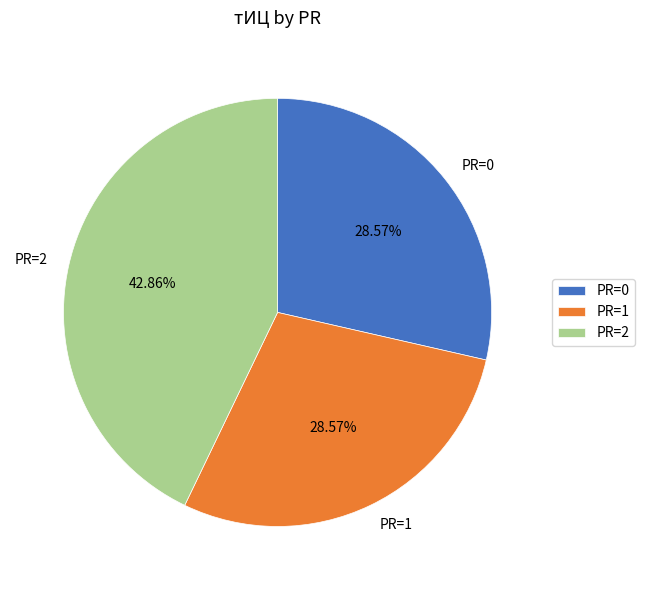

Do PR=2 and PR=1 together represent more than half of the pie?

Yes